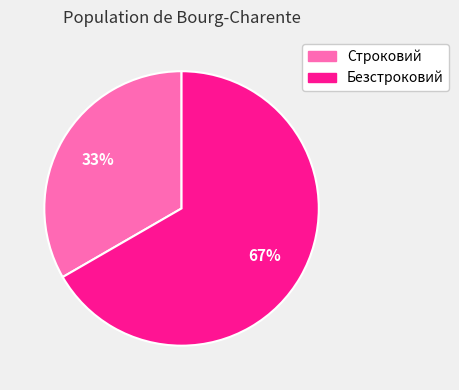

Rank the categories by value from lowest to highest.

Строковий, Безстроковий